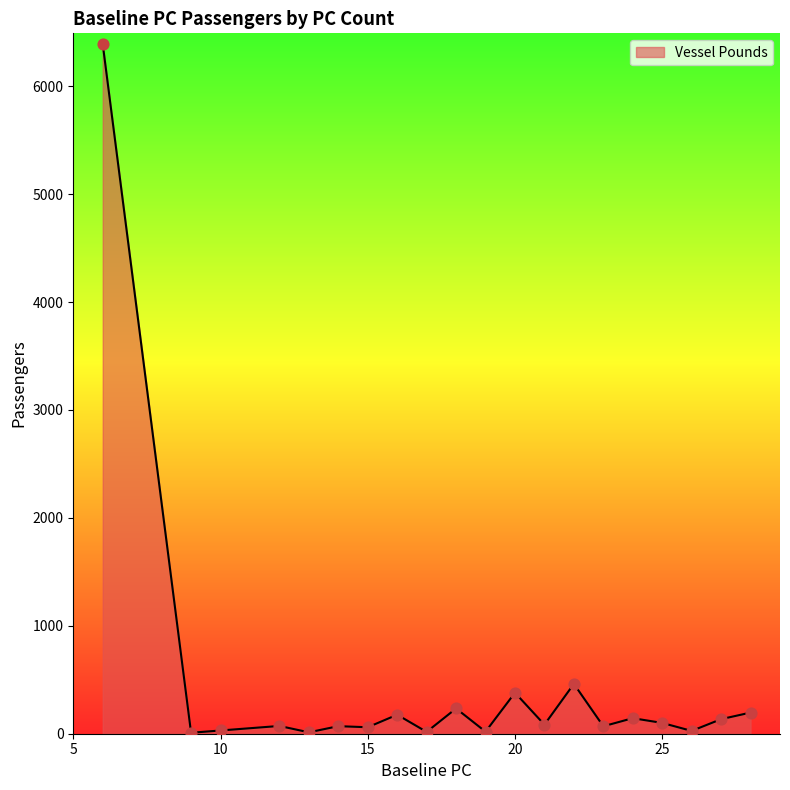

What is the maximum value shown in the chart?

6390